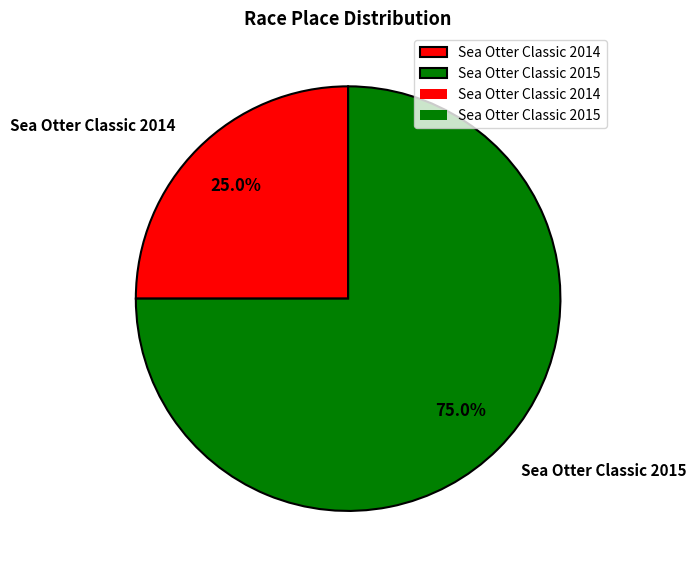

What is the smallest slice in the pie chart?

Sea Otter Classic 2014